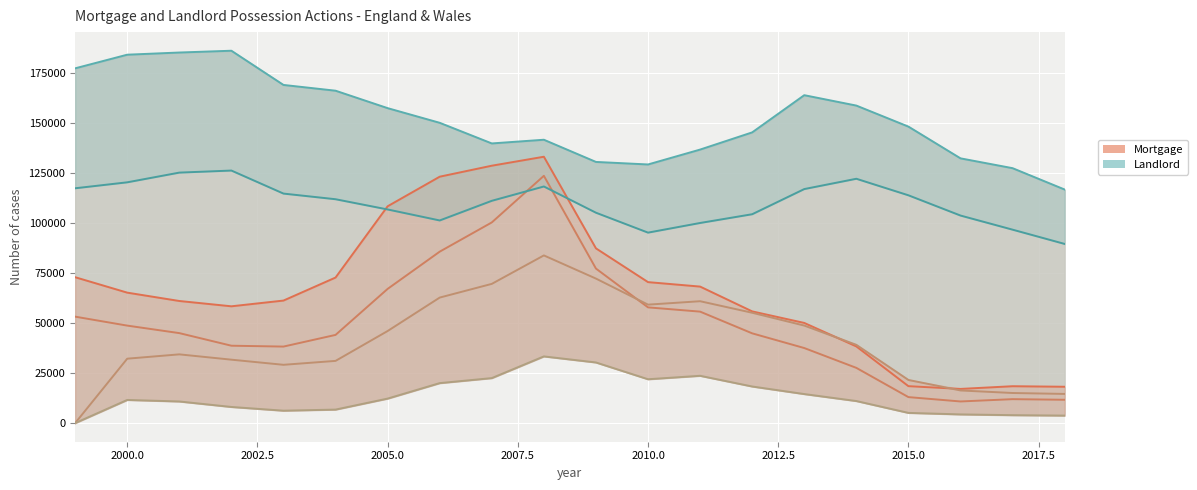

What is the sum of all Mortgage Repossessions values?

268133